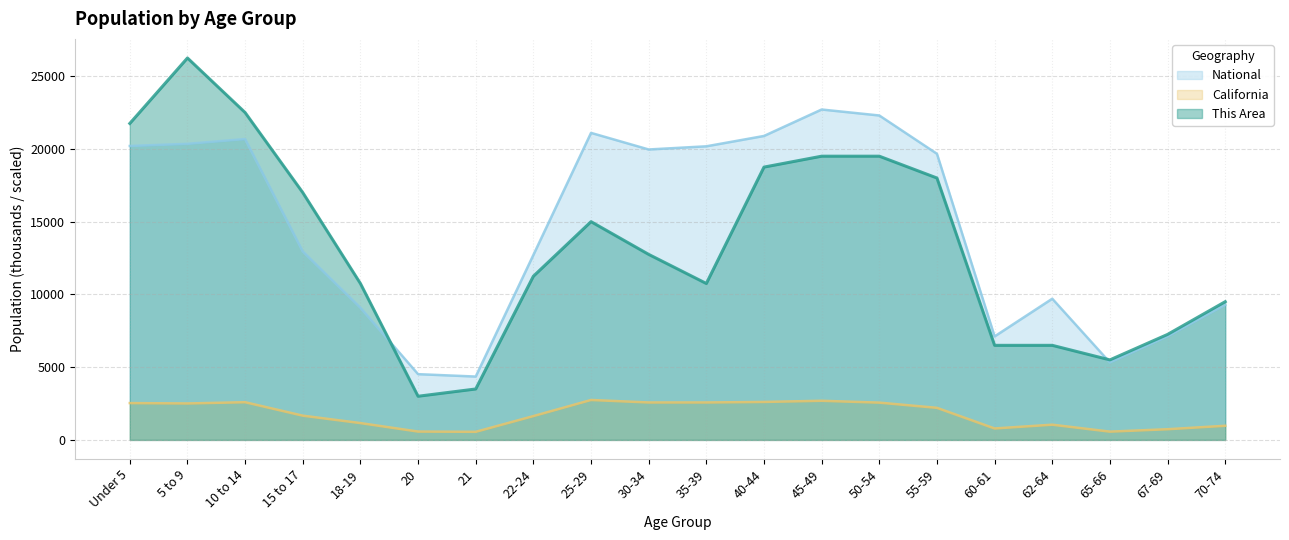

True or false: National has more than 0 points higher than both neighbors.

True